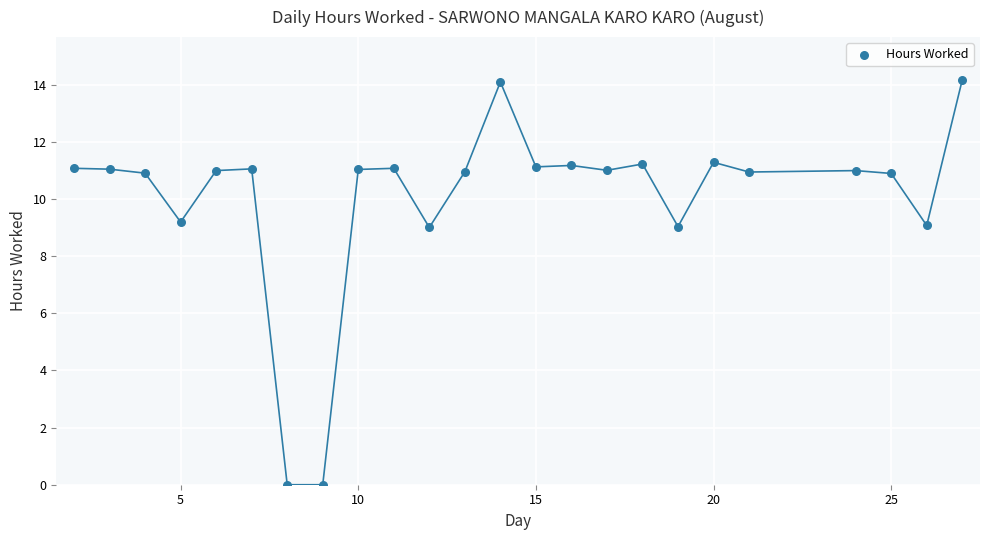

What is the range of X values (max minus min)?

25.0